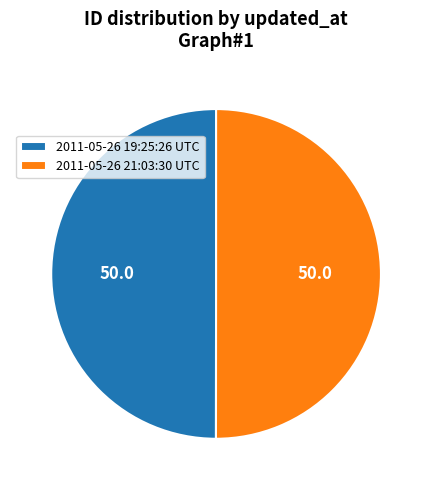

The 2011-05-26 21:03:30 UTC slice represents 50% of the pie. True or false?

True